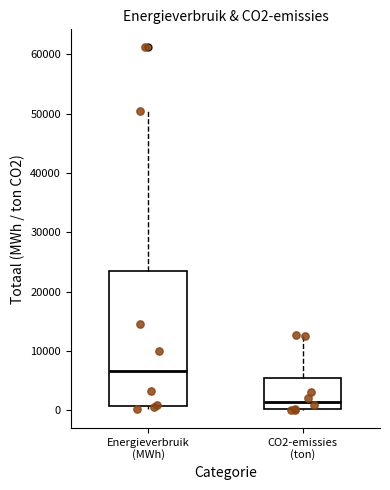

Comparing the boxes themselves (not the whiskers), which one is the tallest?

Energieverbruik (MWh)